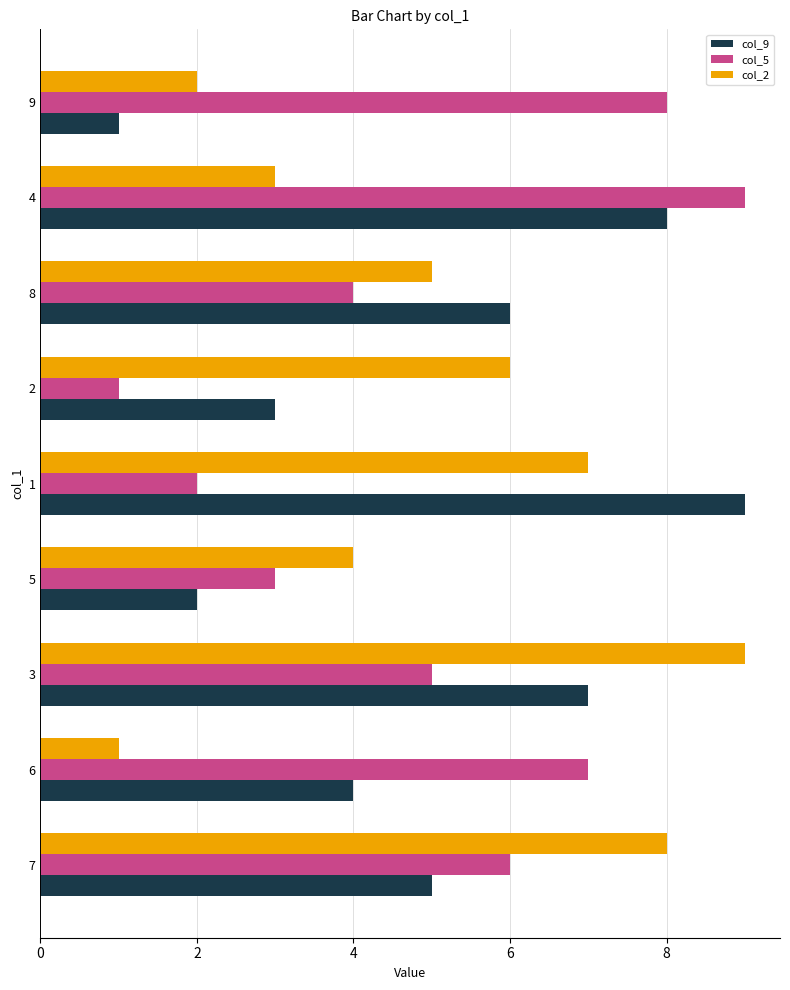

At which label is col_2 closest to 5?

8